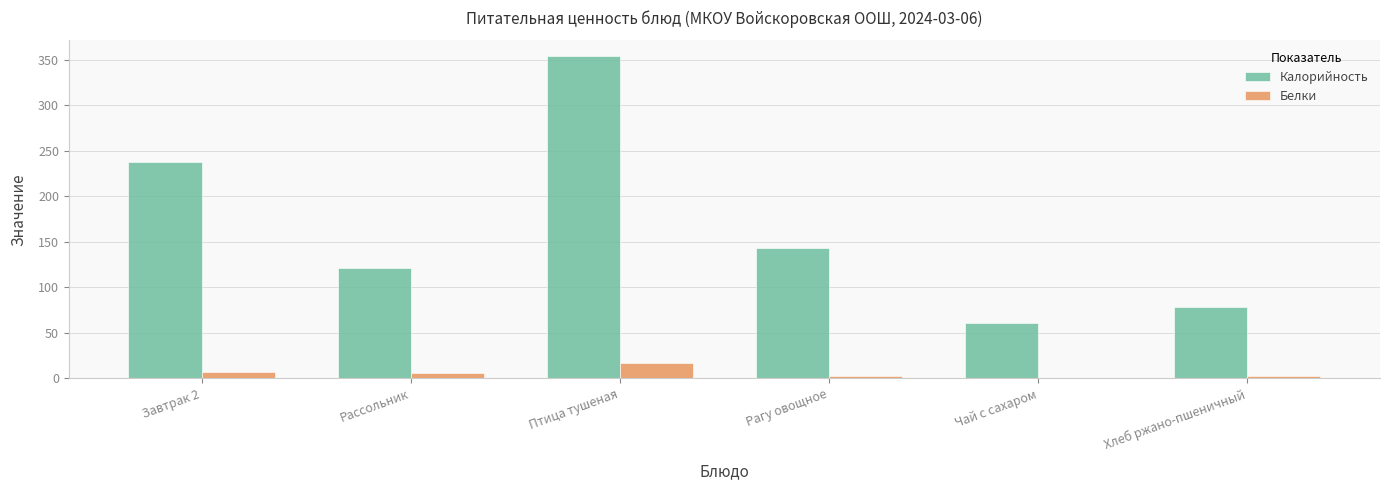

What is the sum of all Калорийность values?

995.0